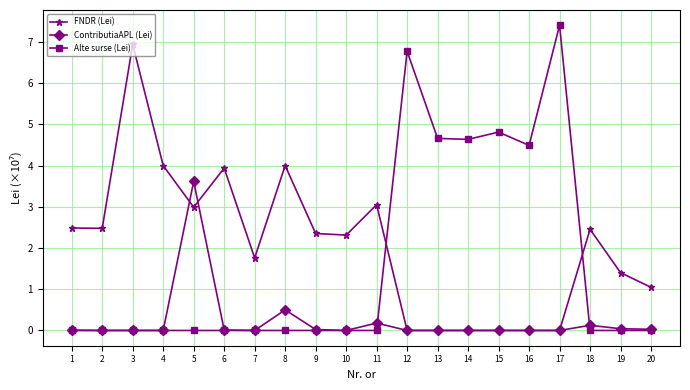

Which series ends up on top after the final intersection of Alte surse (Lei) and FNDR (Lei)?

FNDR (Lei)